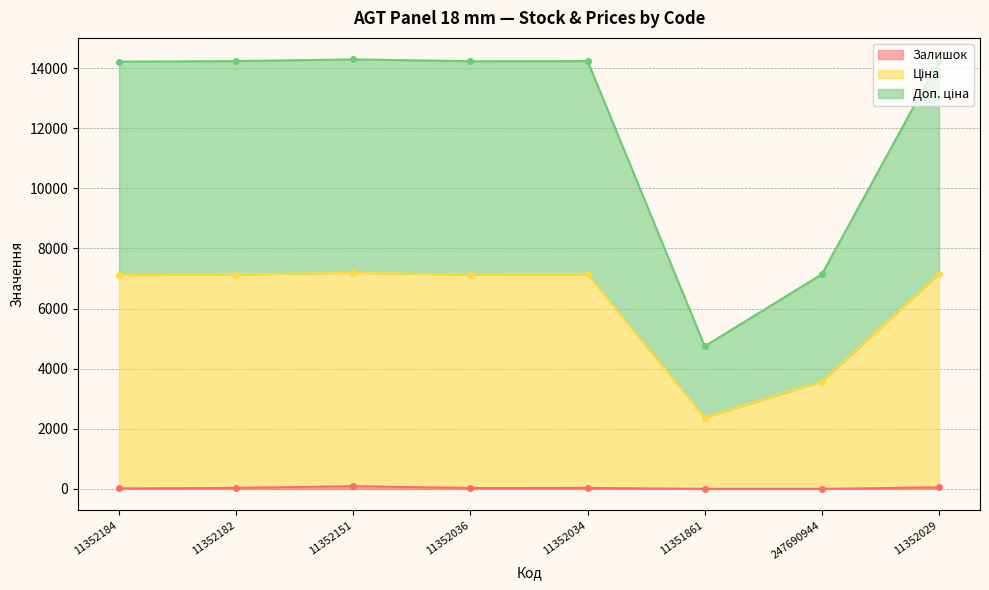

True or false: Доп. ціна and Ціна cross at least once.

False